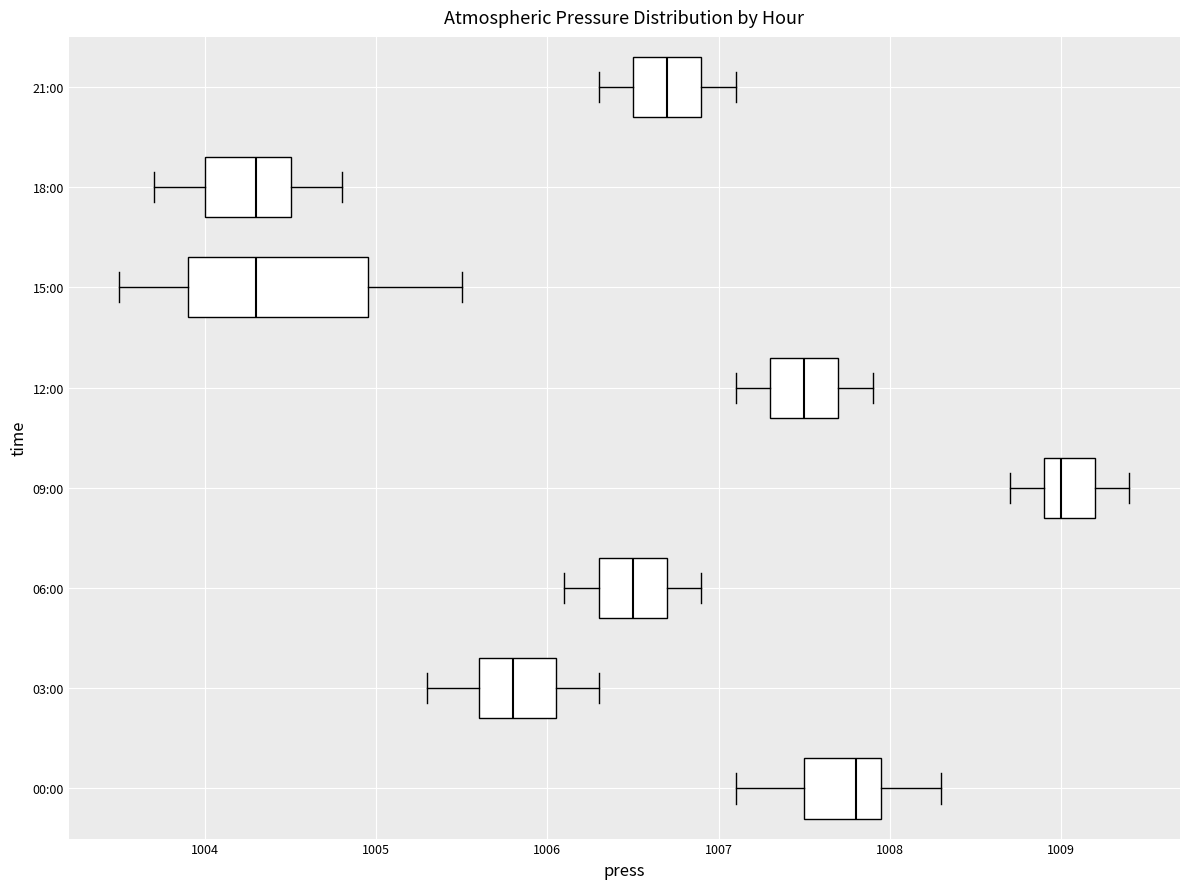

Where is the left edge of the box for 21:00 on the x-axis? The values are not printed on the chart, so give them approximately, as read against the axis.

1006.5